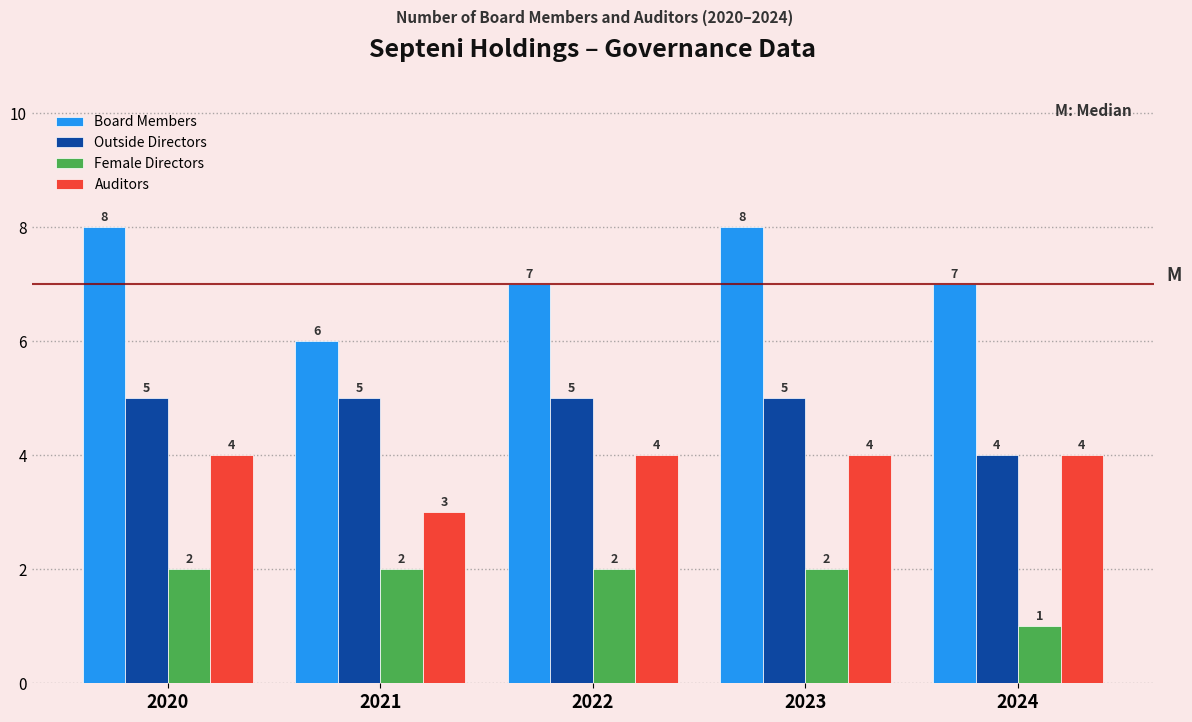

Reading right to left, list all the values displayed in this chart.

Board Members: 2024=7	2023=8	2022=7	2021=6	2020=8
Outside Directors: 2024=4	2023=5	2022=5	2021=5	2020=5
Female Directors: 2024=1	2023=2	2022=2	2021=2	2020=2
Auditors: 2024=4	2023=4	2022=4	2021=3	2020=4